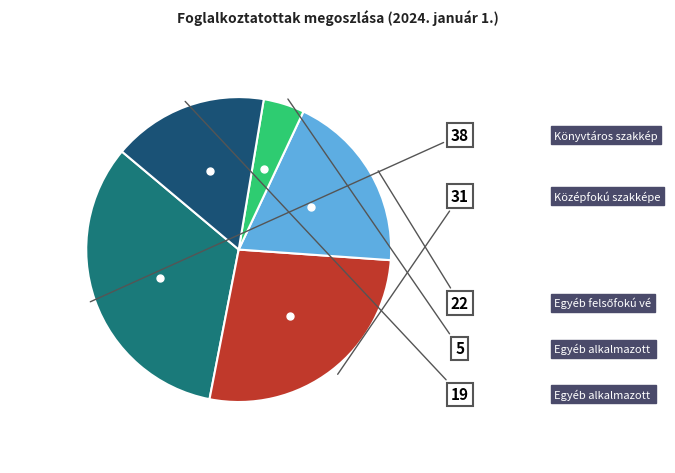

Is there a majority slice in this chart?

No